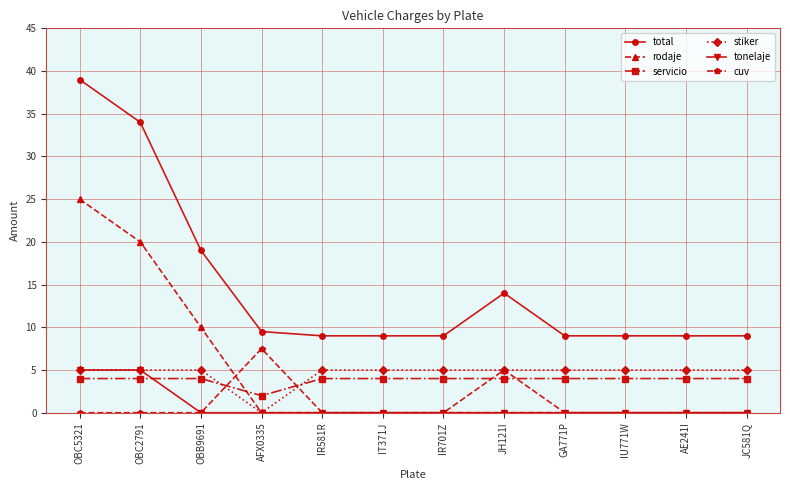

Is it true that cuv equals 3.9 at JH121I?

False